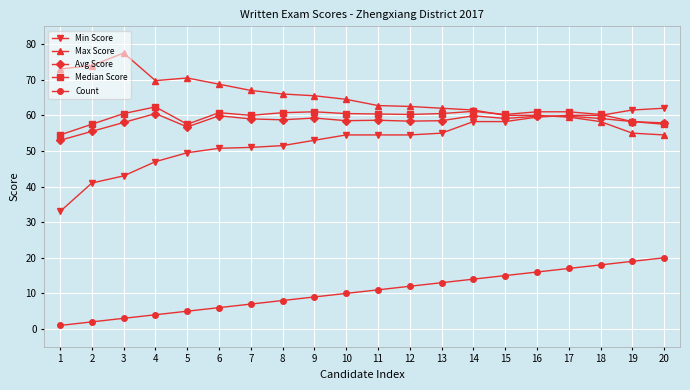

Which category has the highest value in the Max Score series?

3